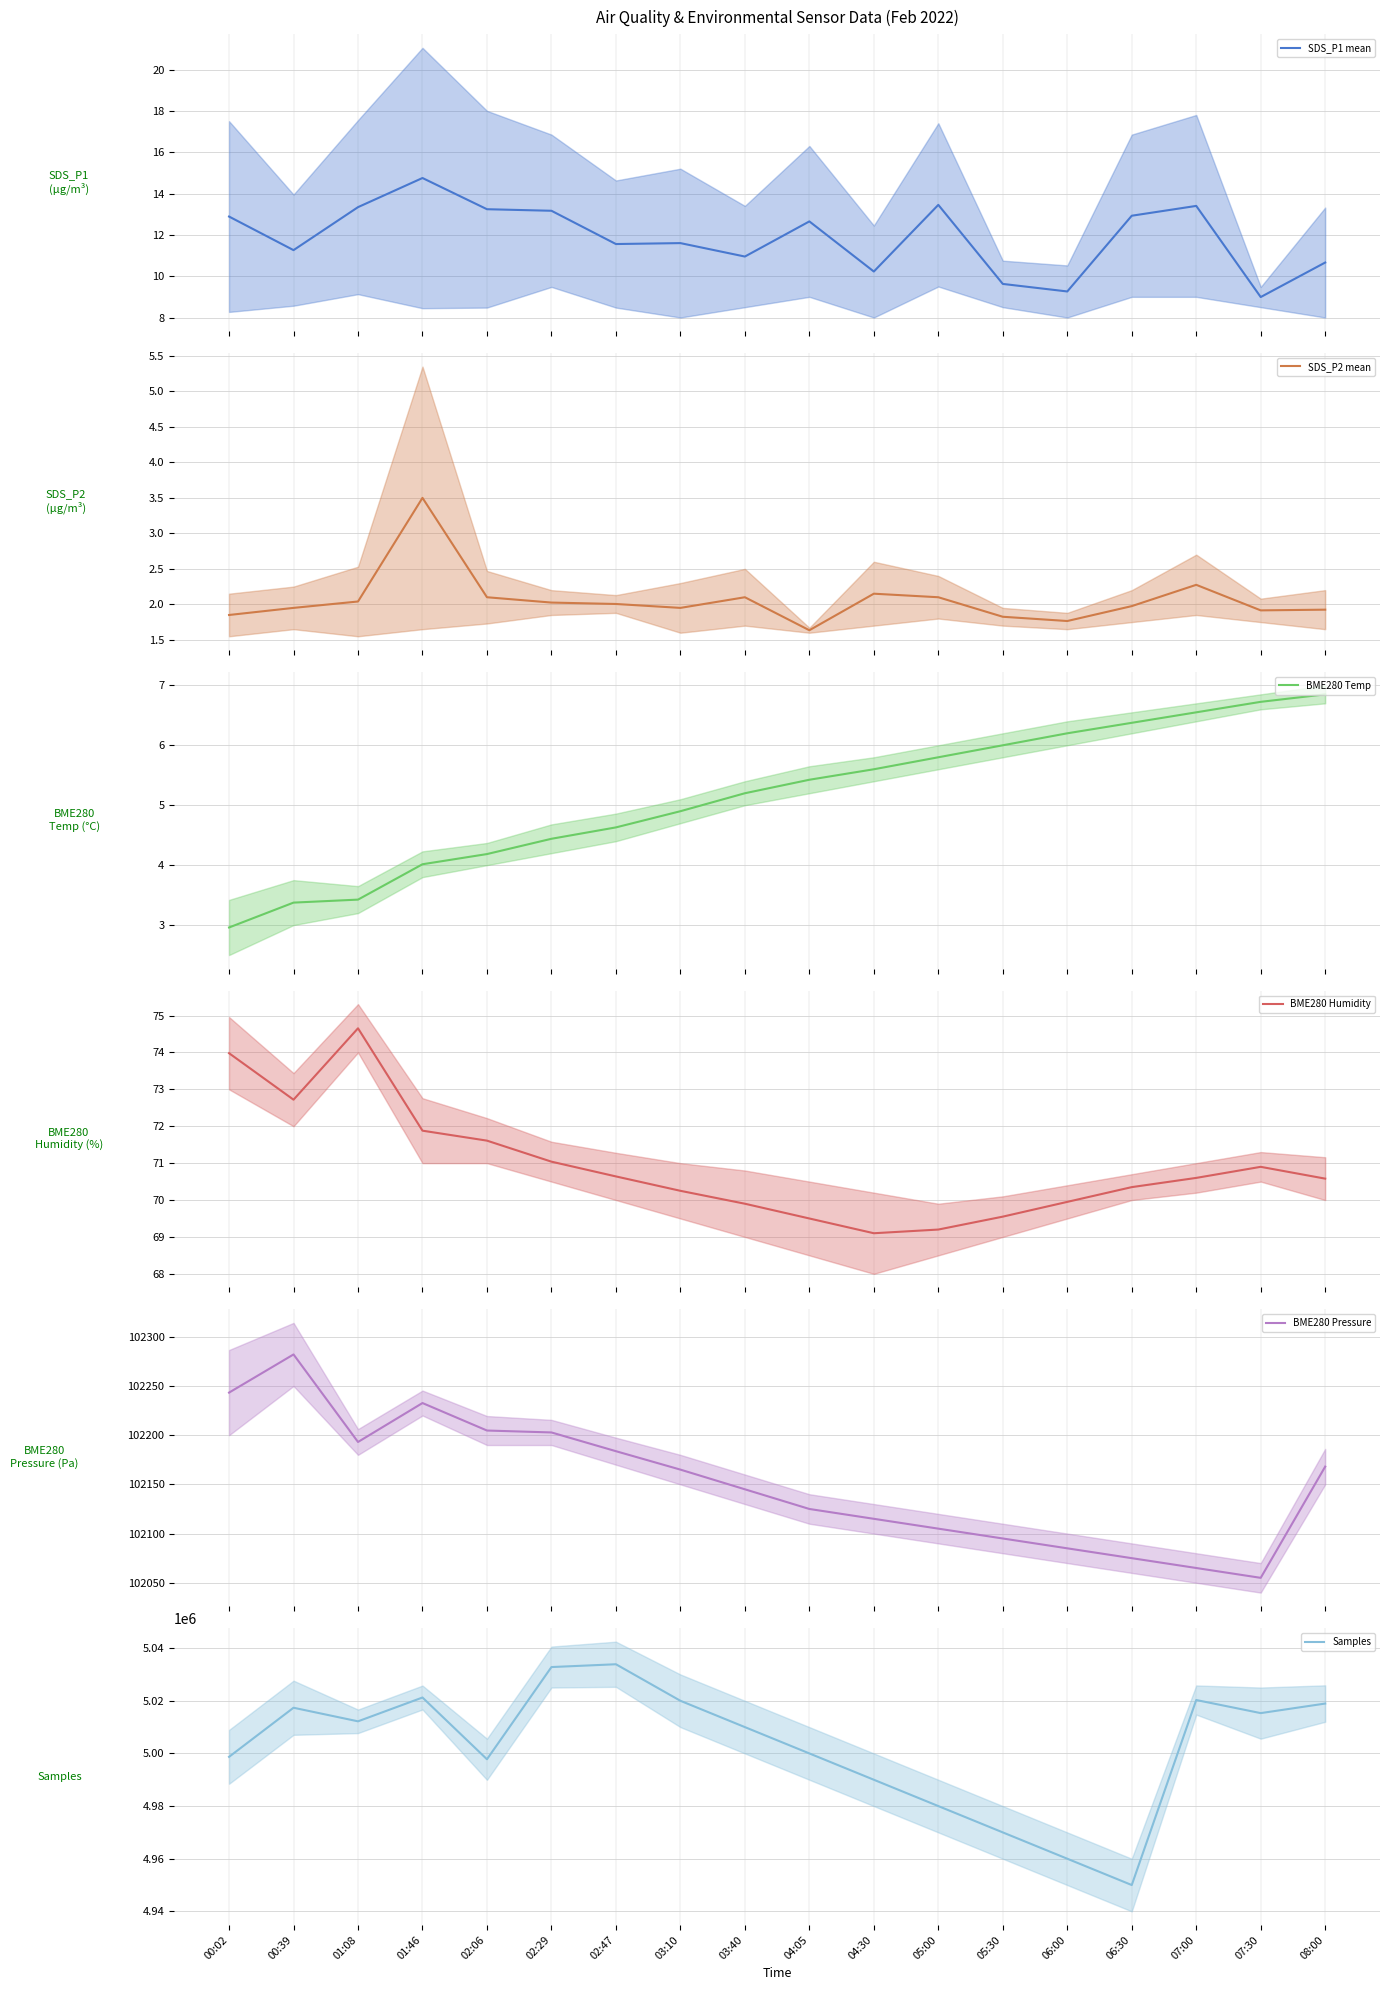

What is the spread (max minus min) of values at 06:30?

4949998.0